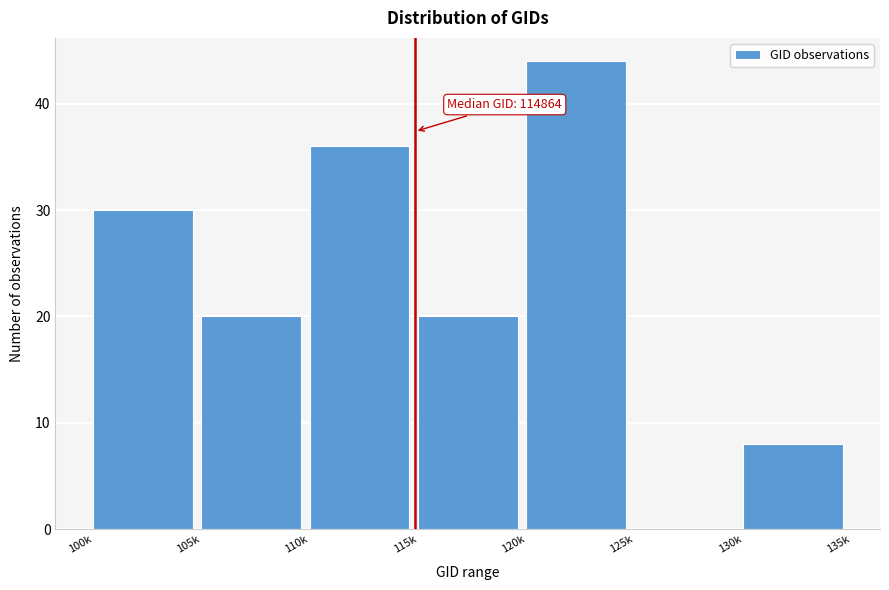

Reading left to right, what are all the values shown in this chart?

100k=30	105k=20	110k=36	115k=20	120k=44	125k=0	130k=8